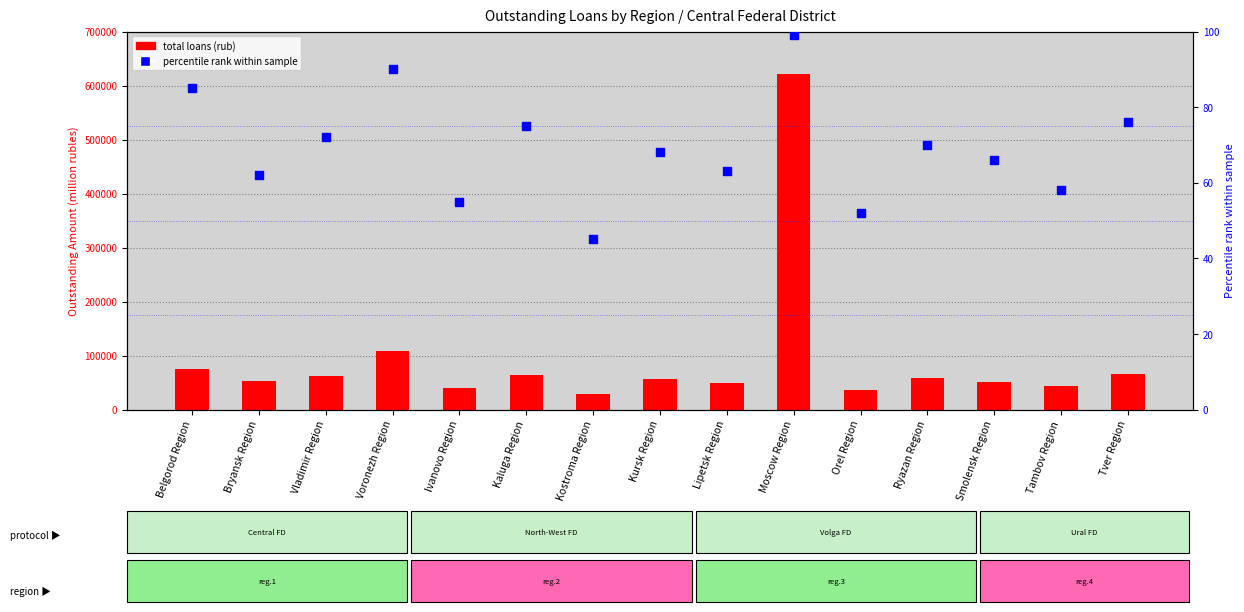

Is the value of percentile rank within sample at Moscow Region greater than the value of total loans (rub) at Tambov Region?

No